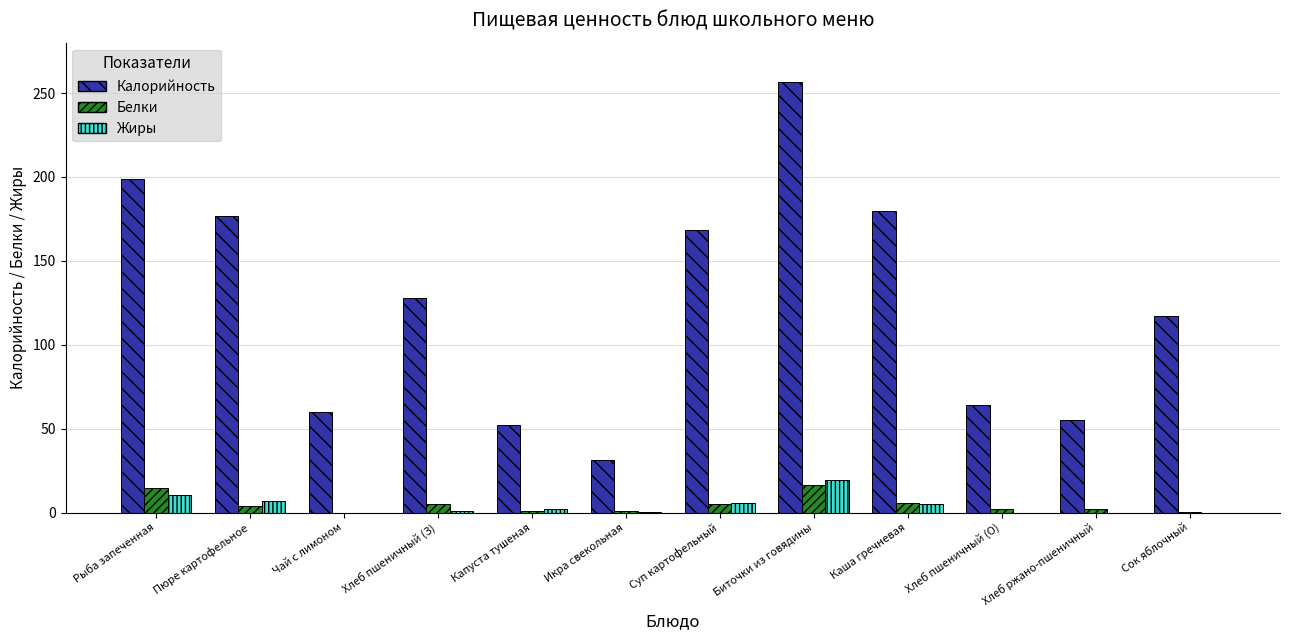

Which series has the largest total across all categories?

Калорийность